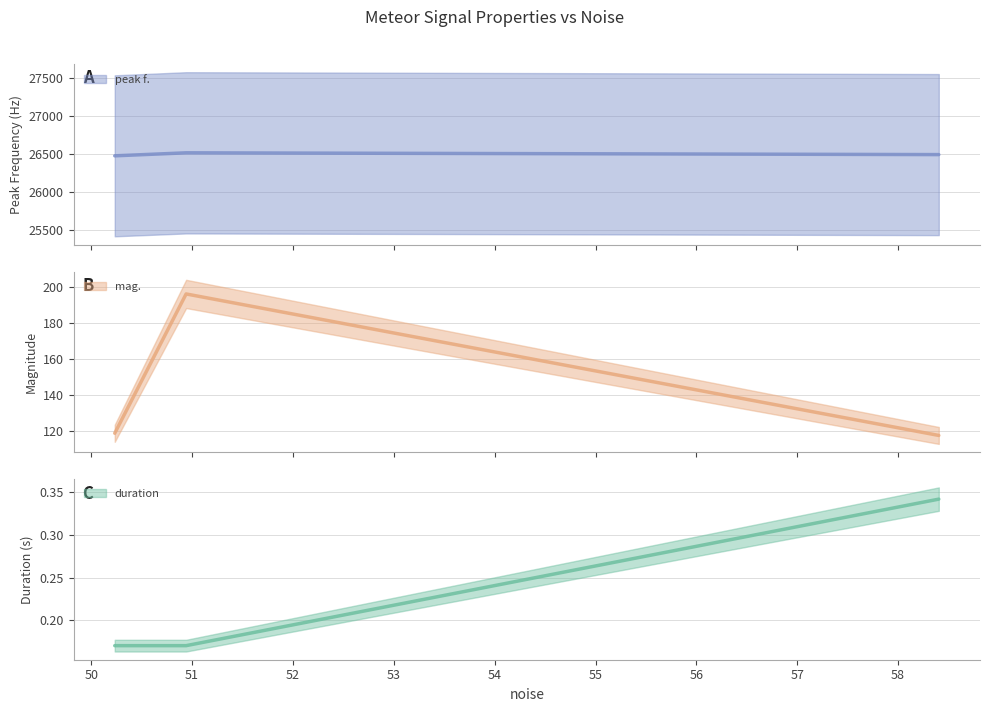

What is the spread (max minus min) of values at 58.4036?

26491.4